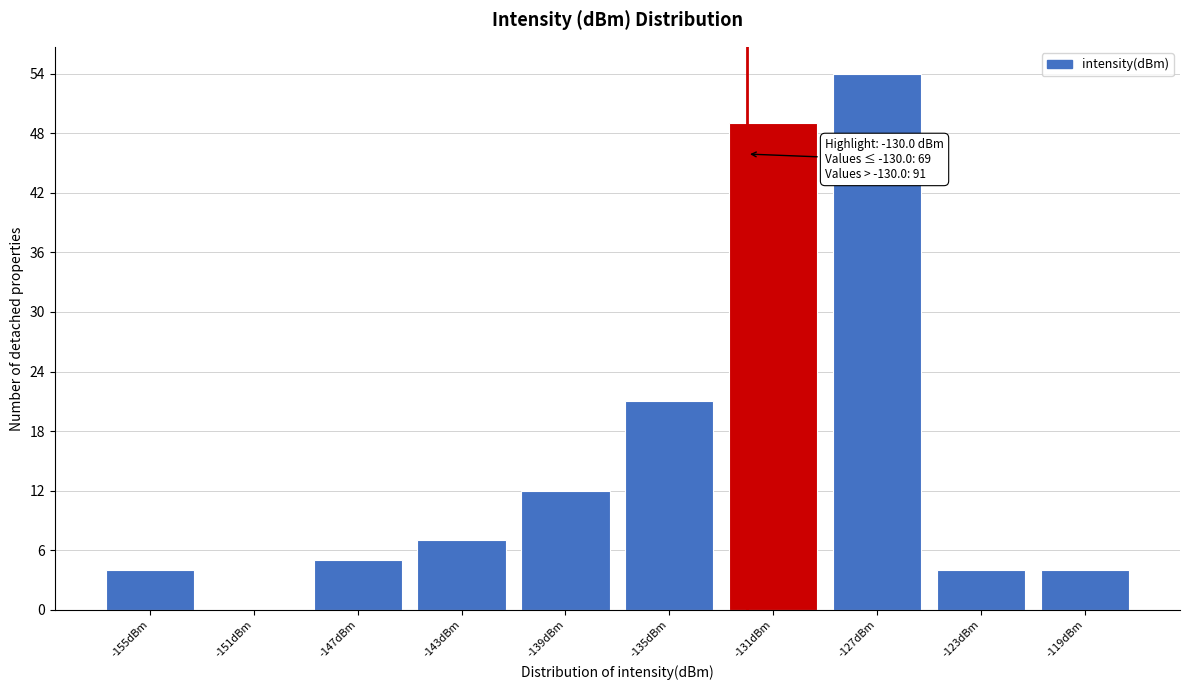

Reading left to right, list all the values displayed in this chart.

-155dBm=4	-151dBm=0	-147dBm=5	-143dBm=7	-139dBm=12	-135dBm=21	-131dBm=49	-127dBm=54	-123dBm=4	-119dBm=4